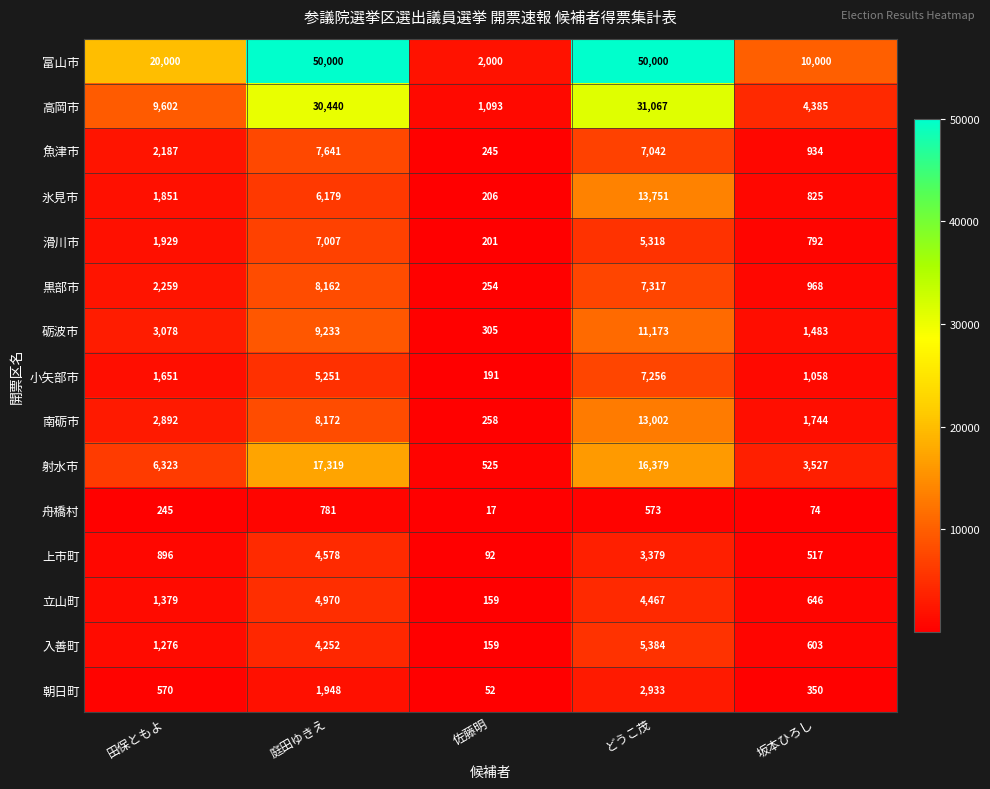

What is the greatest value displayed?

50000